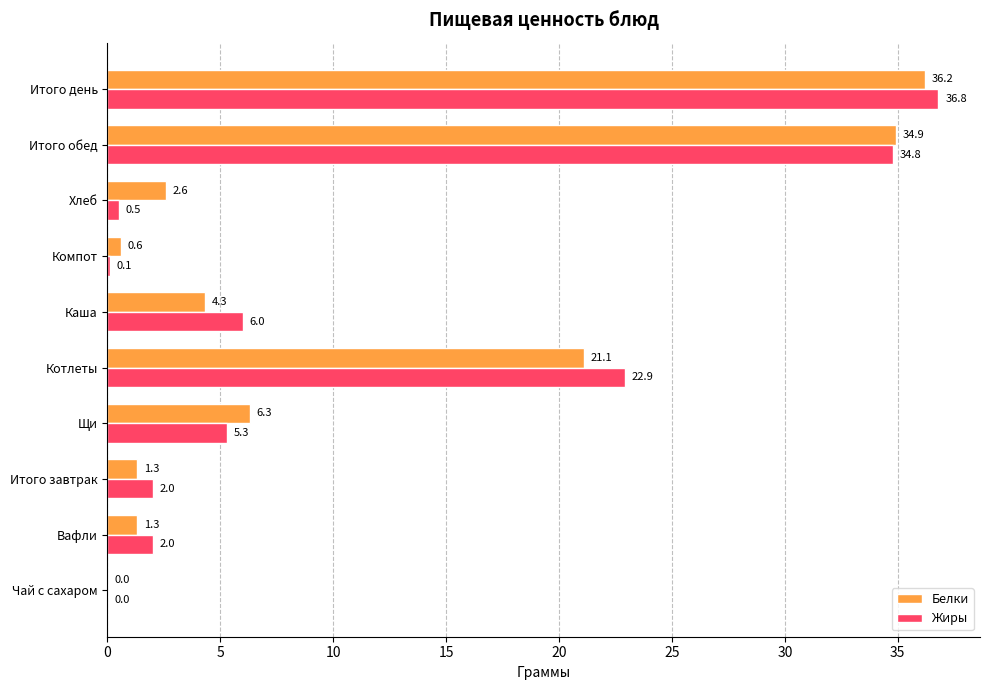

At which label is Жиры closest to 18?

Котлеты